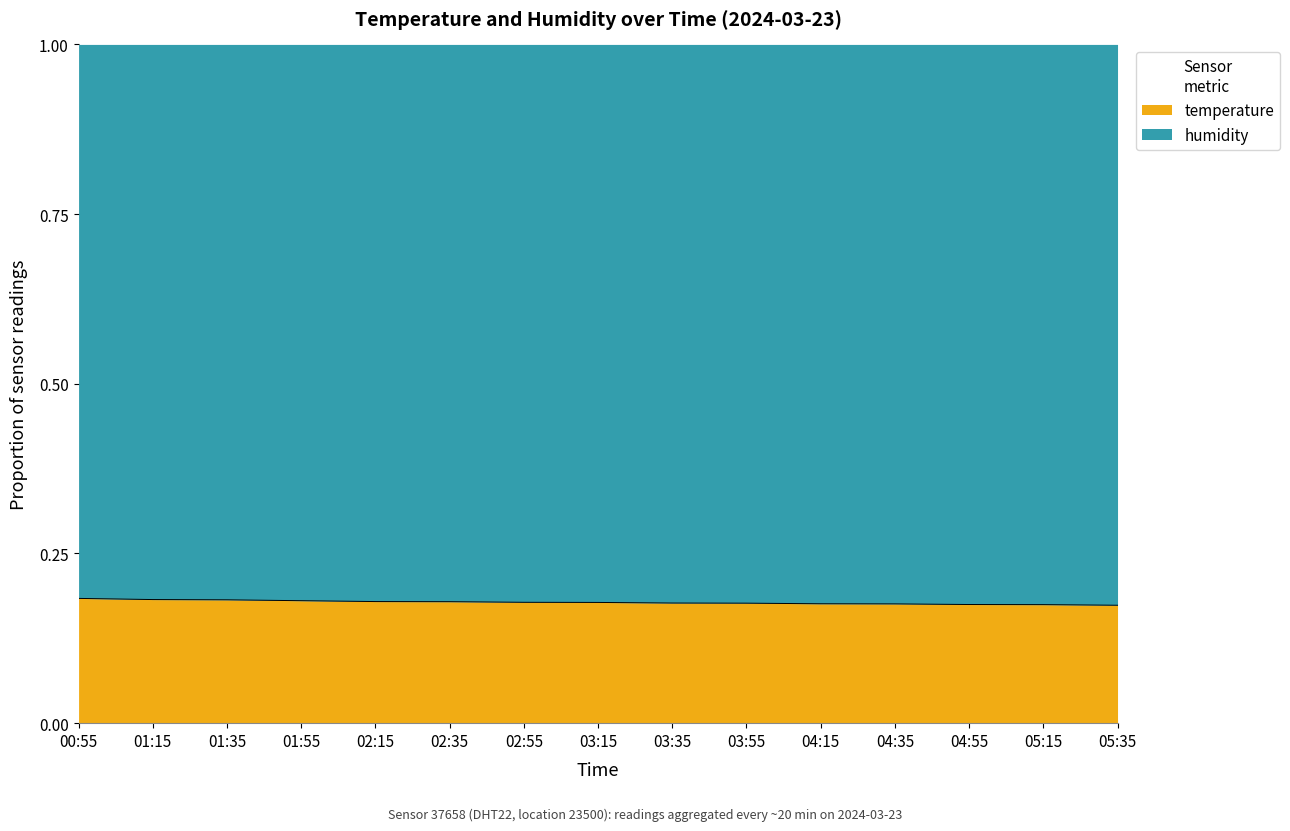

Is it true that temperature equals 0.1 at 02:15?

False